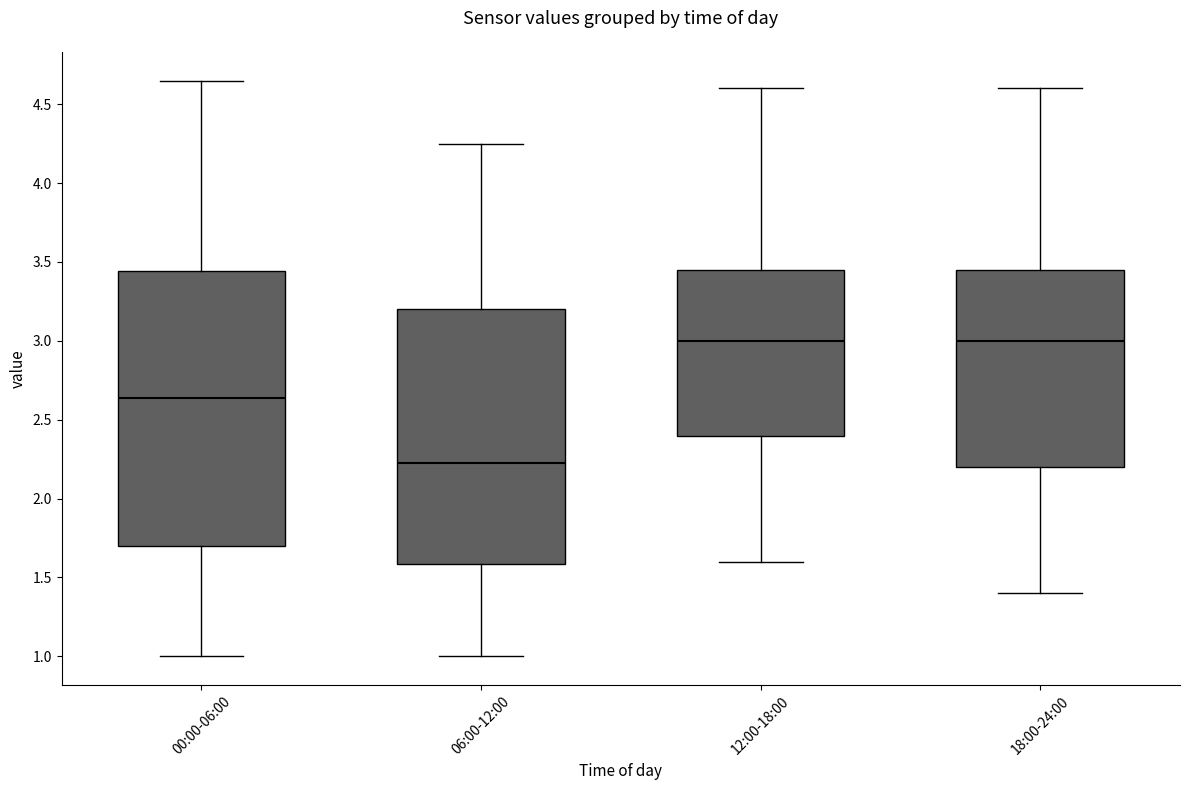

Which box is the tallest, from its lower edge to its upper edge?

00:00-06:00